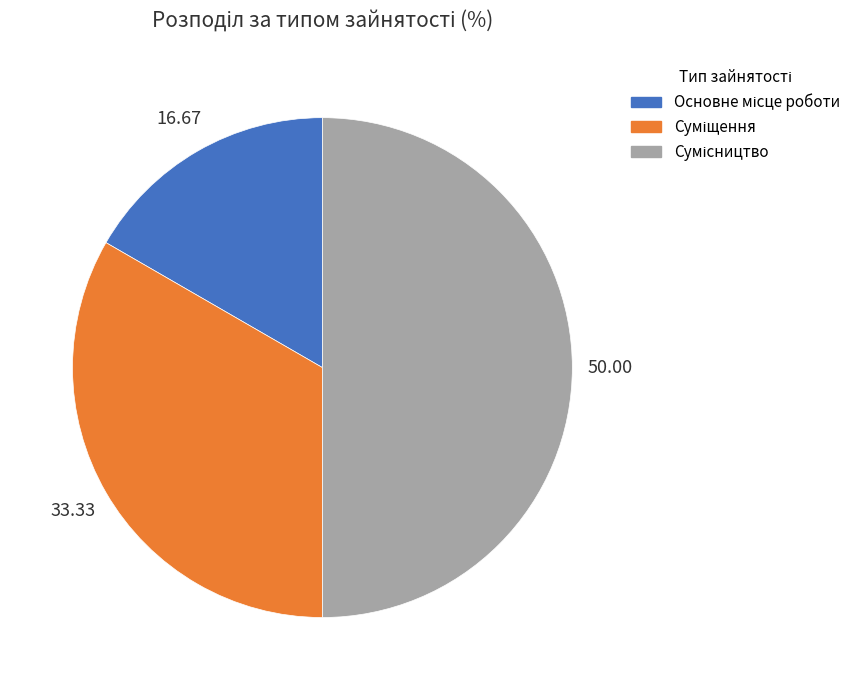

How many segments does this pie chart have?

3